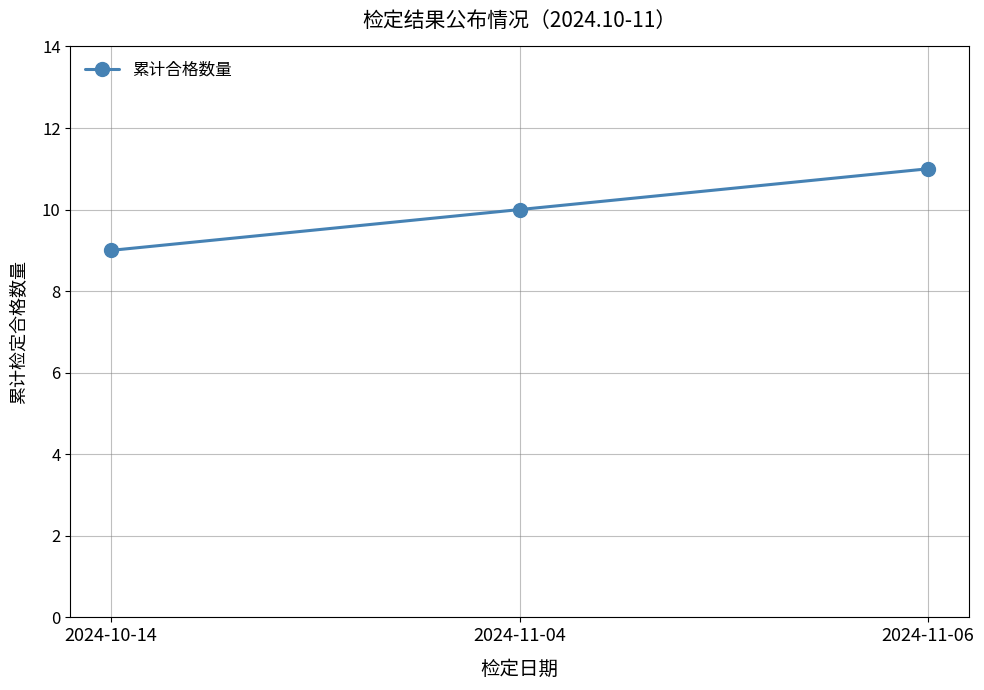

Reading left to right, what are all the values shown in this chart?

2024-10-14=9	2024-11-04=10	2024-11-06=11